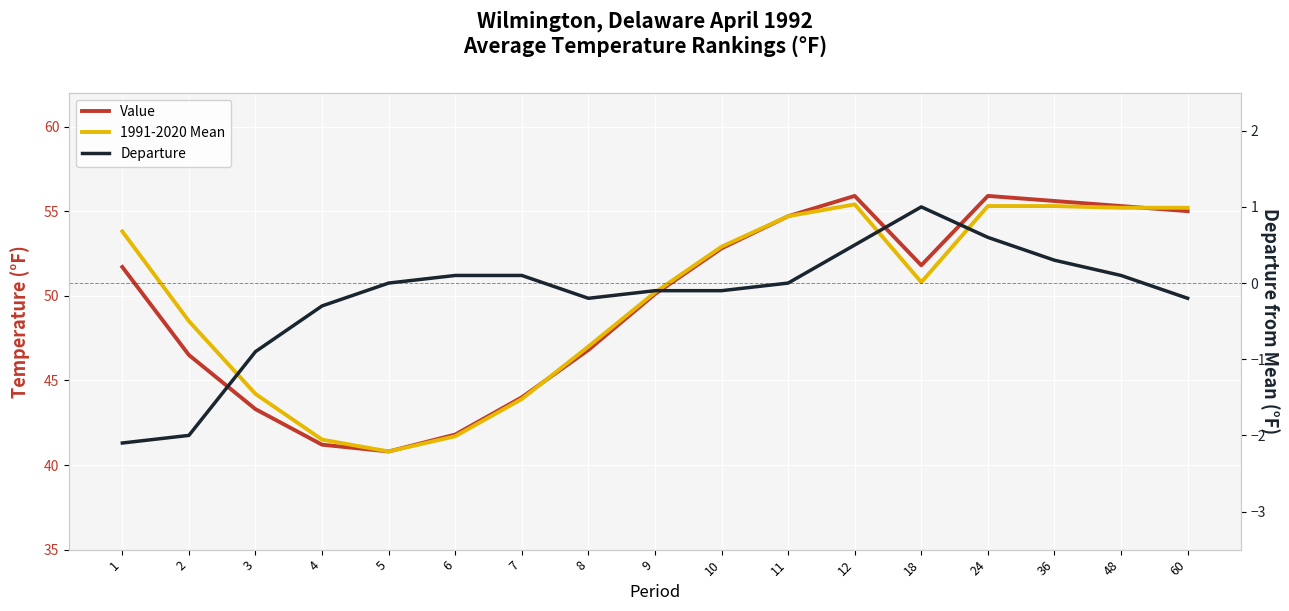

Between 24 and 7, which is larger?

24